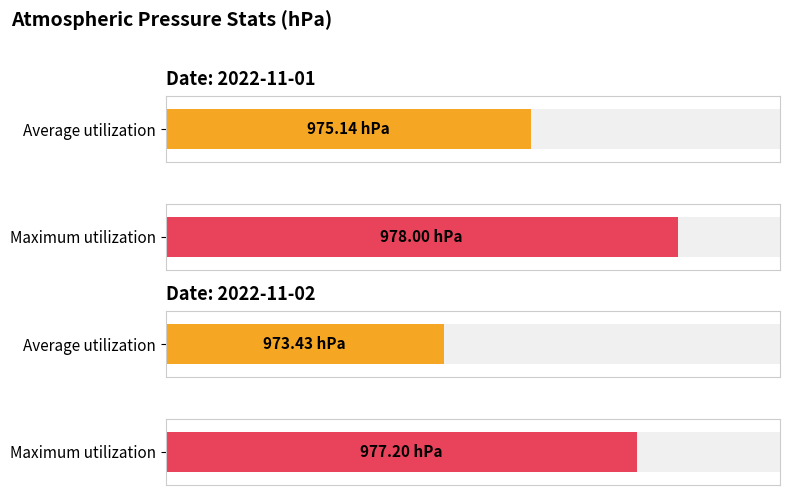

What is the sum of the Maximum utilization values at 2022-11-02 and 2022-11-01?

1955.2